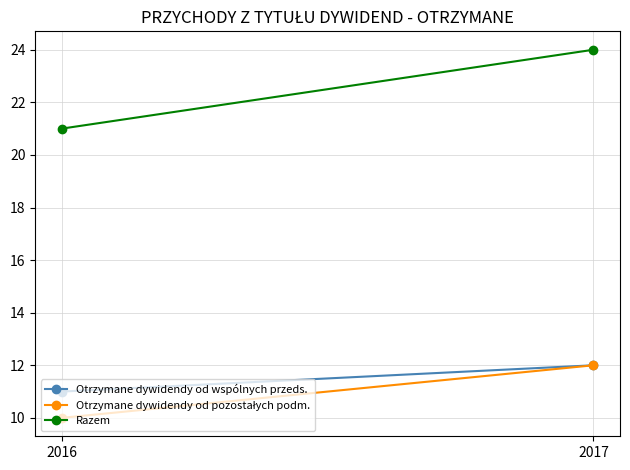

What is the sum of all Otrzymane dywidendy od wspólnych przeds. values?

23